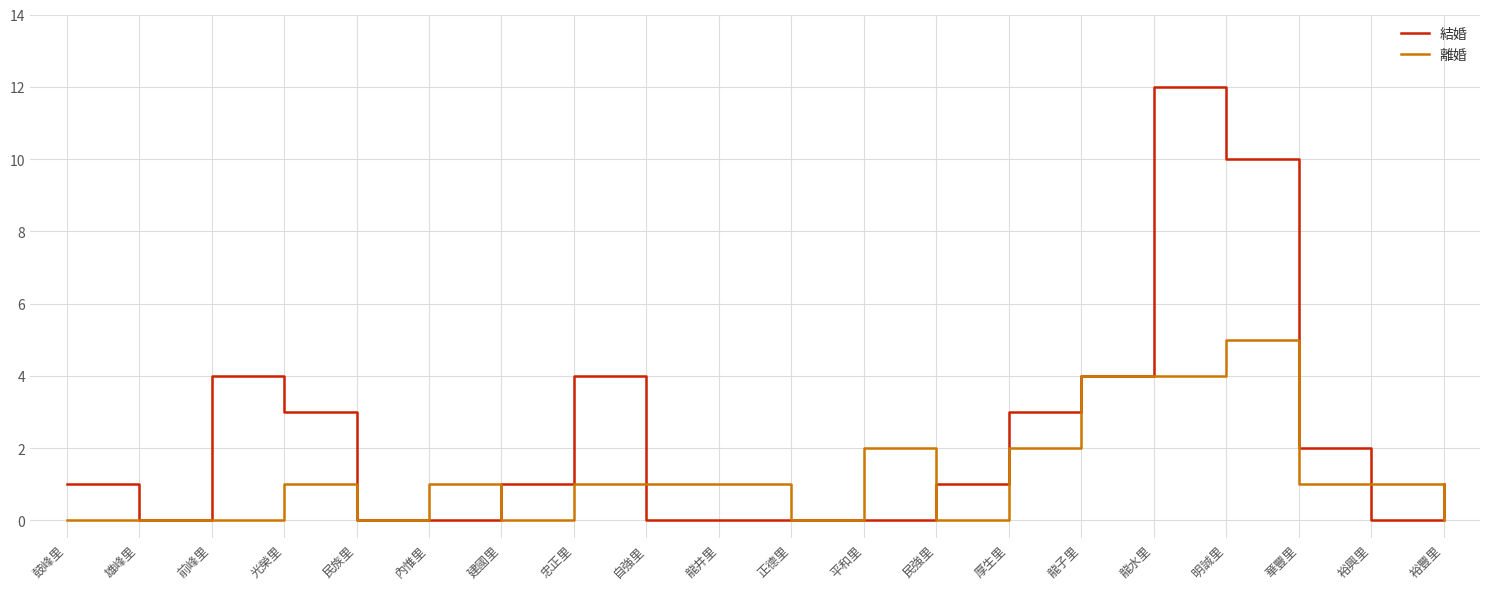

True or false: 結婚 and 離婚 cross at least once.

True